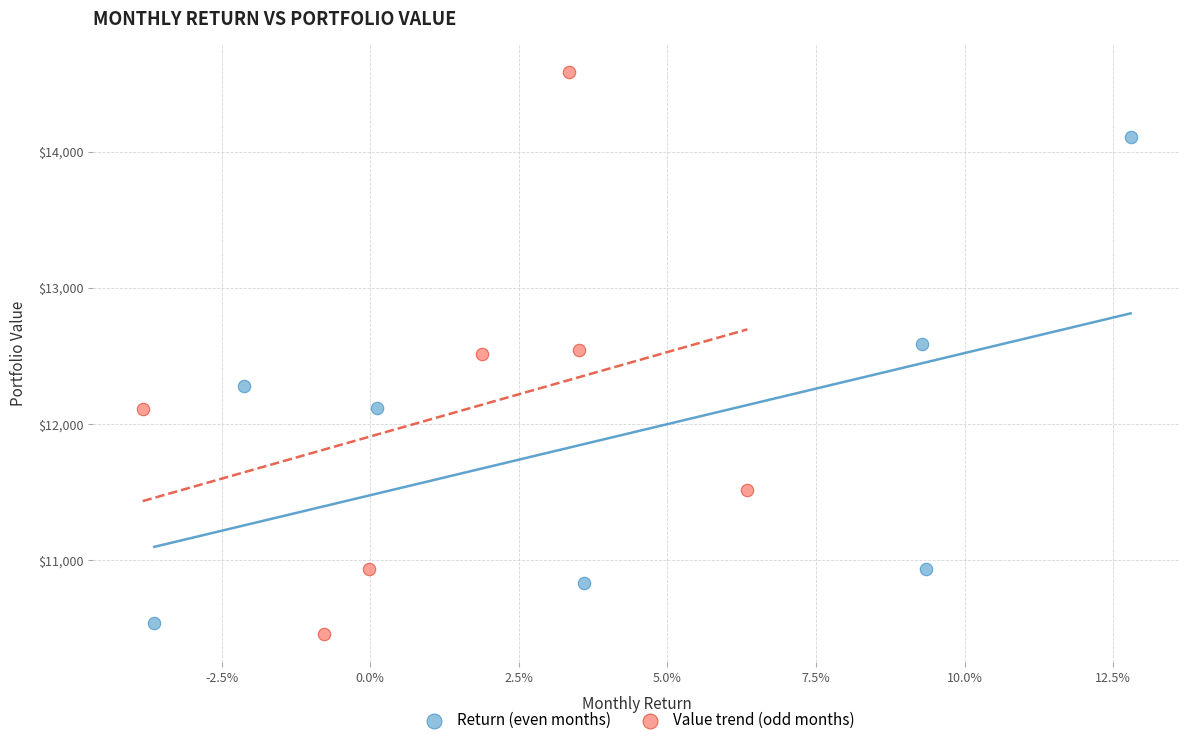

Which series contains the highest Y value?

Value trend (odd months)